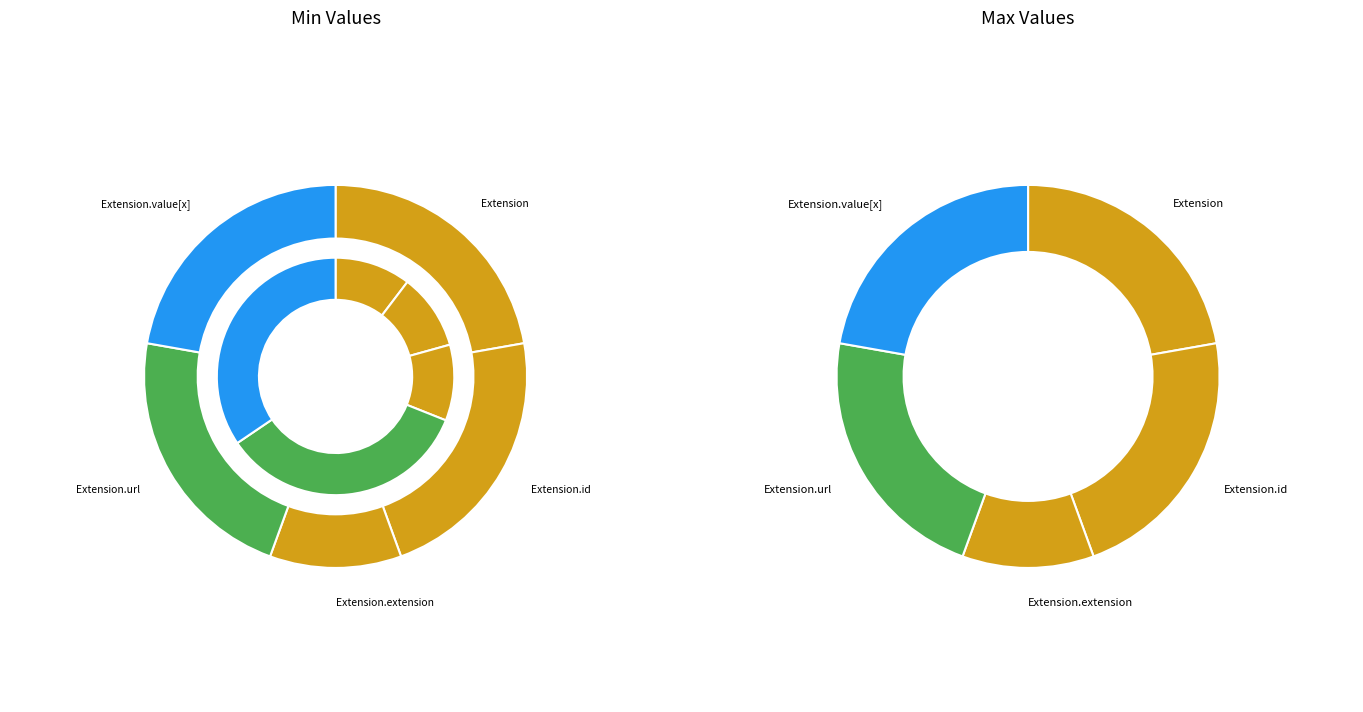

Do Extension.value[x] and Extension together represent more than half of the pie?

No